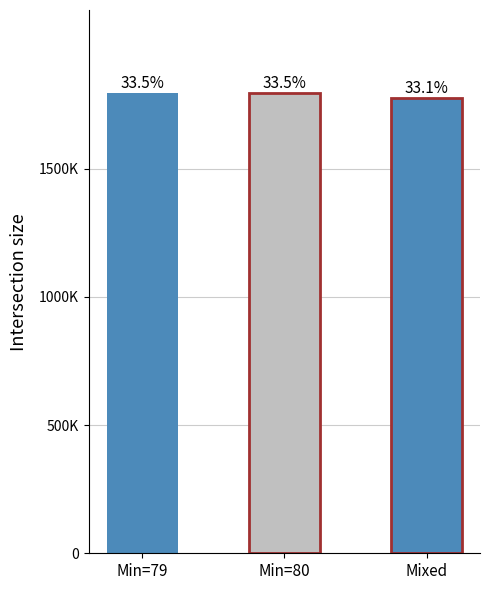

Are the bars horizontal?

No